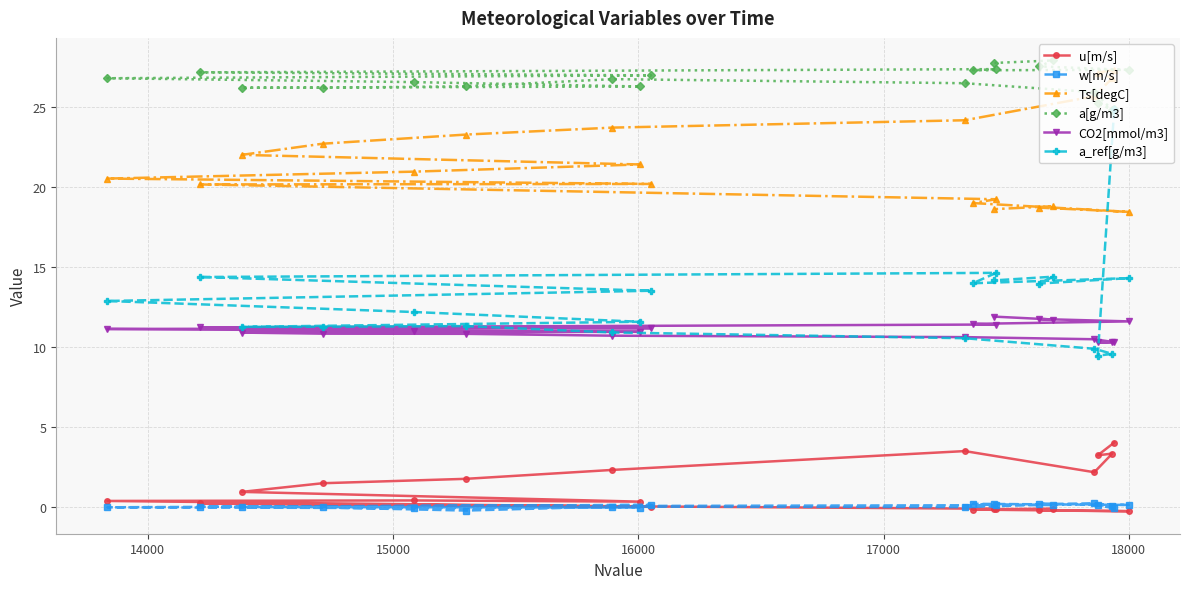

Which series has the largest range (max minus min)?

a_ref[g/m3]